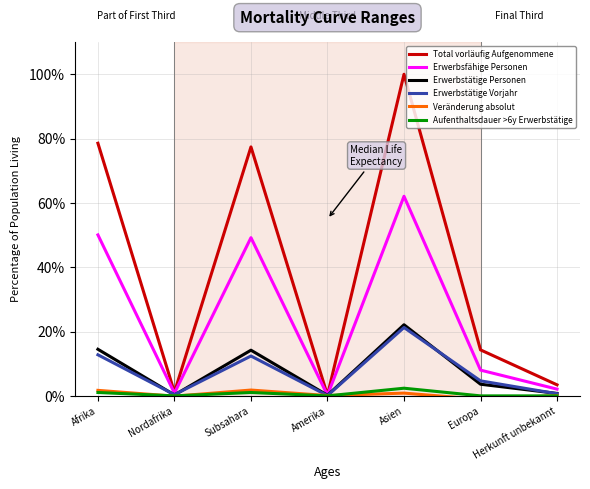

What is the sum of the Erwerbsfähige Personen values at Europa and Afrika?

58.1